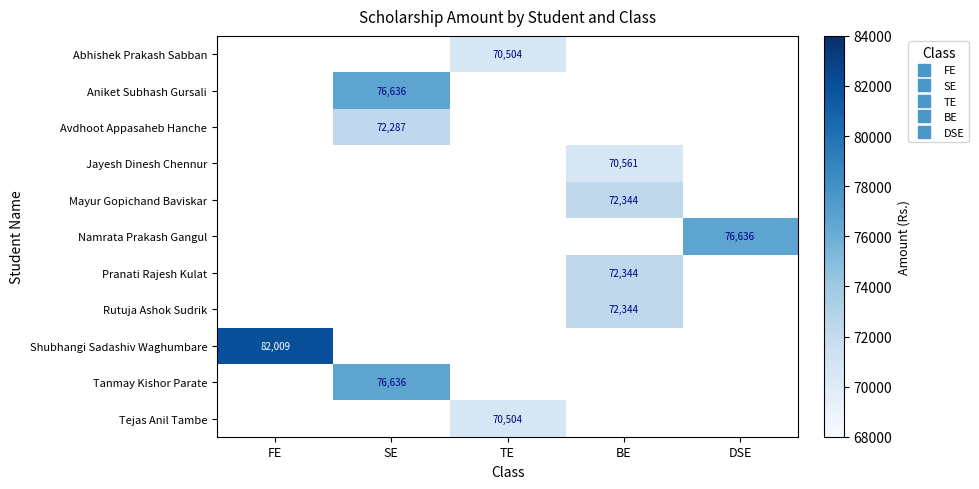

Which series has the largest range (max minus min)?

Shubhangi Sadashiv Waghumbare